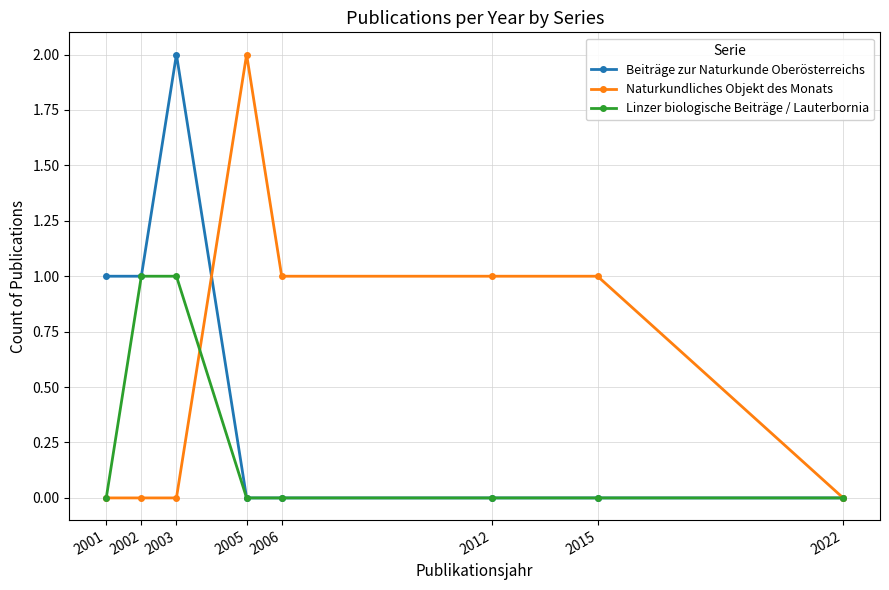

How many data points does each series have?

8